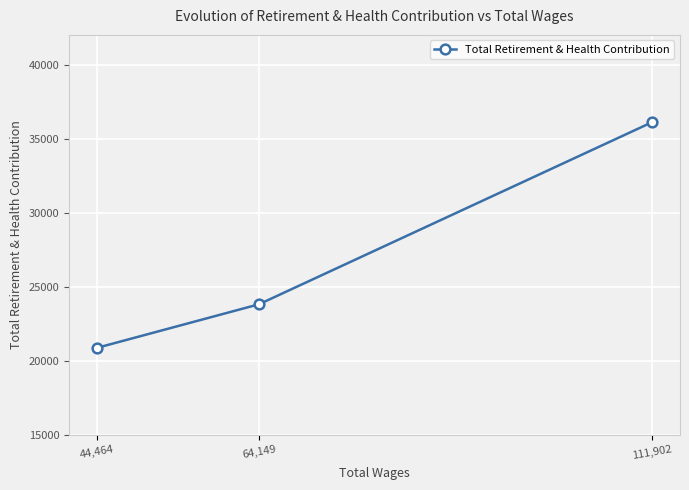

Read the value at 64,149, to the nearest 100.

23800